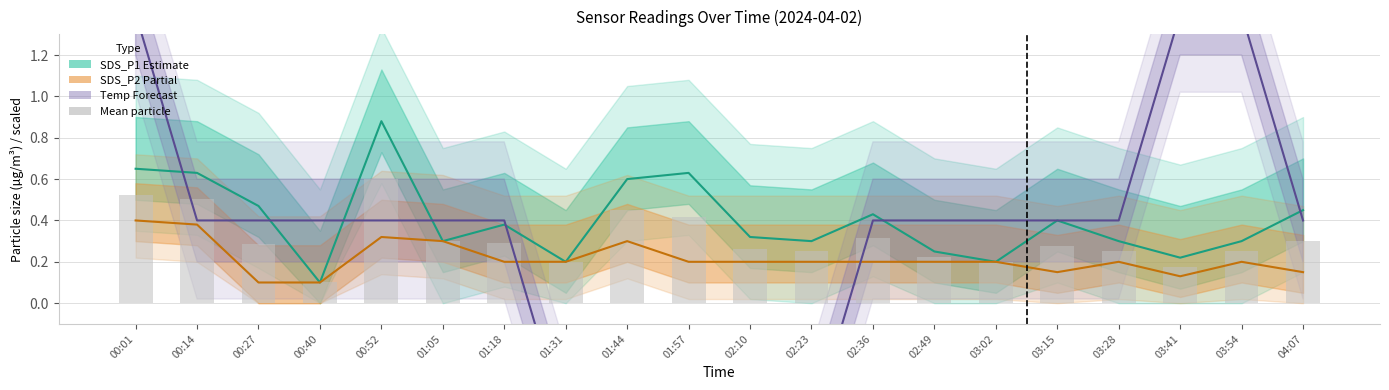

At which label does Temp (scaled) reach its minimum?

01:31